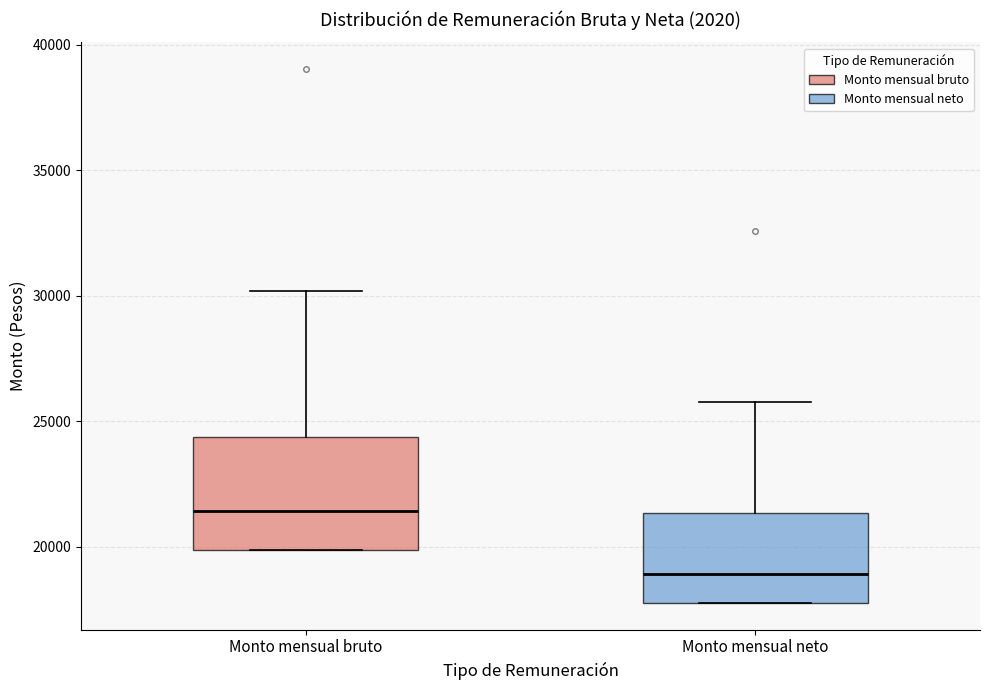

Which box is the tallest, from its lower edge to its upper edge?

Monto mensual bruto